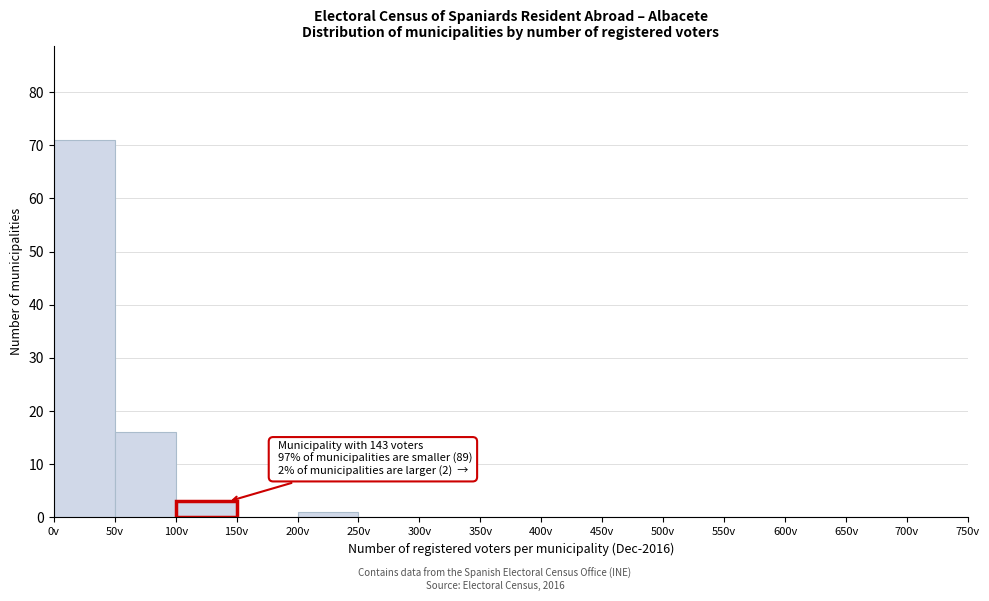

Which range on the x-axis has the tallest bar?

0 to 50